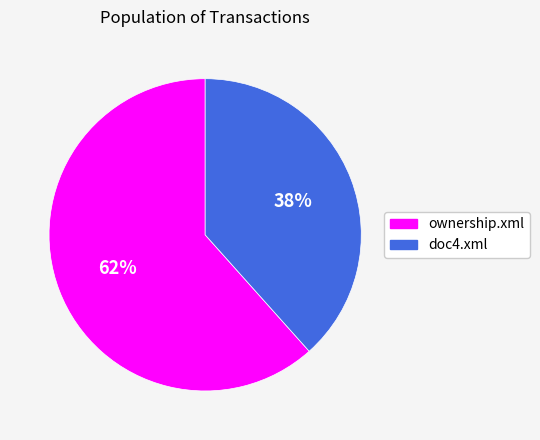

To the nearest percent, what portion does ownership.xml represent?

62%